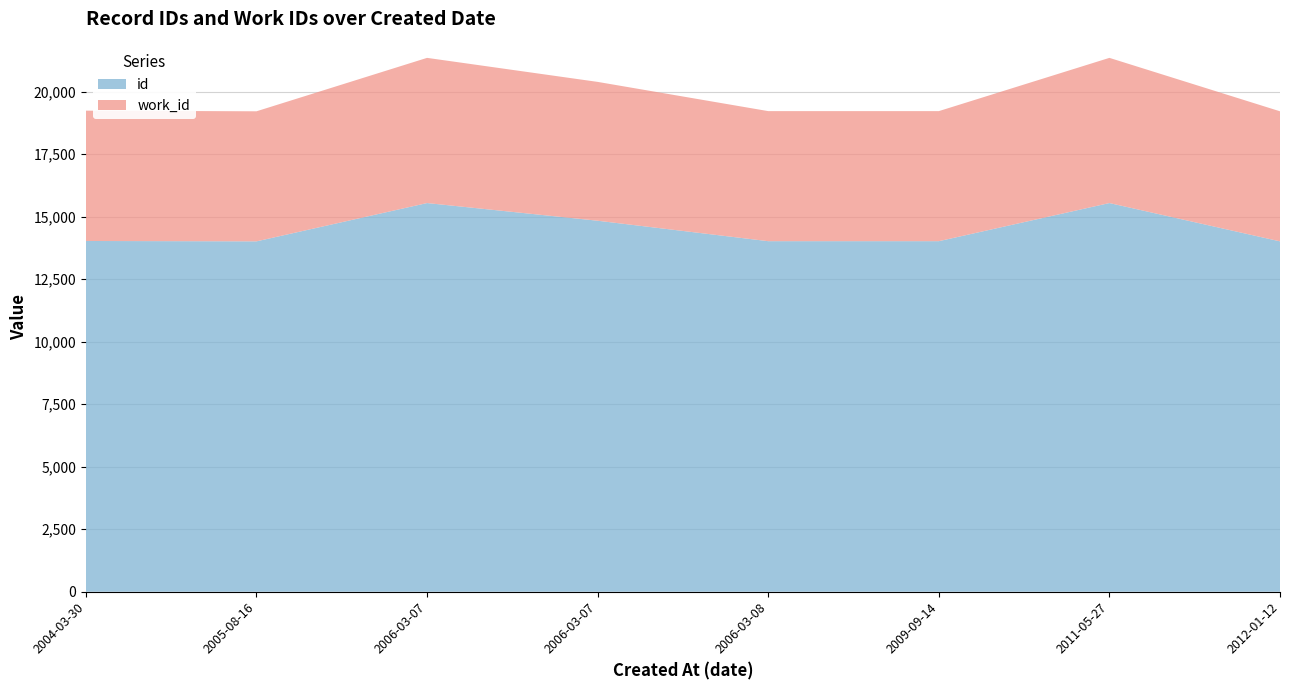

Reading left to right, list all the values displayed in this chart.

id: 2004-03-30=14028	2005-08-16=14013	2006-03-07=15545	2006-03-07=14838	2006-03-08=14020	2009-09-14=14020	2011-05-27=15545	2012-01-12=14013
work_id: 2004-03-30=5213	2005-08-16=5202	2006-03-07=5807	2006-03-07=5553	2006-03-08=5202	2009-09-14=5202	2011-05-27=5807	2012-01-12=5202